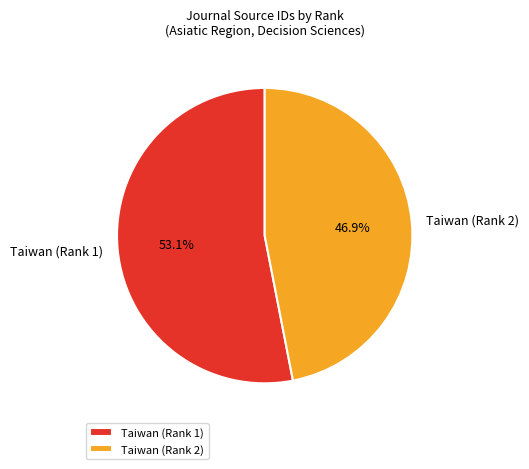

Combined, do Taiwan (Rank 1) and Taiwan (Rank 2) account for over 50%?

Yes